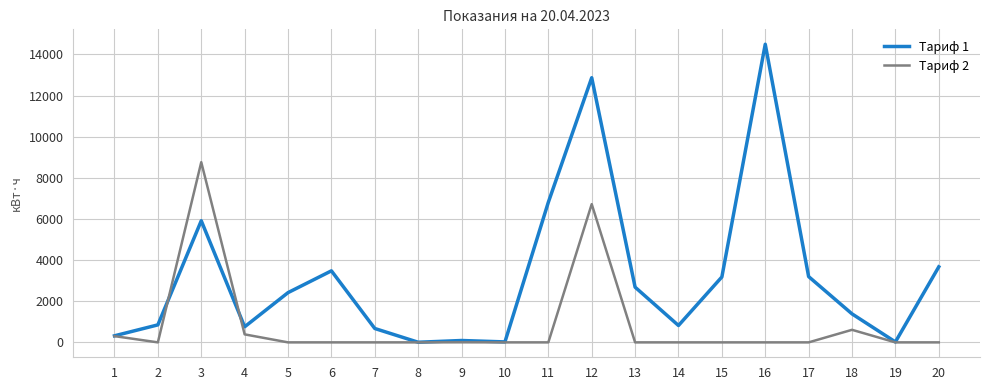

Which series has the widest spread of values?

Тариф 1